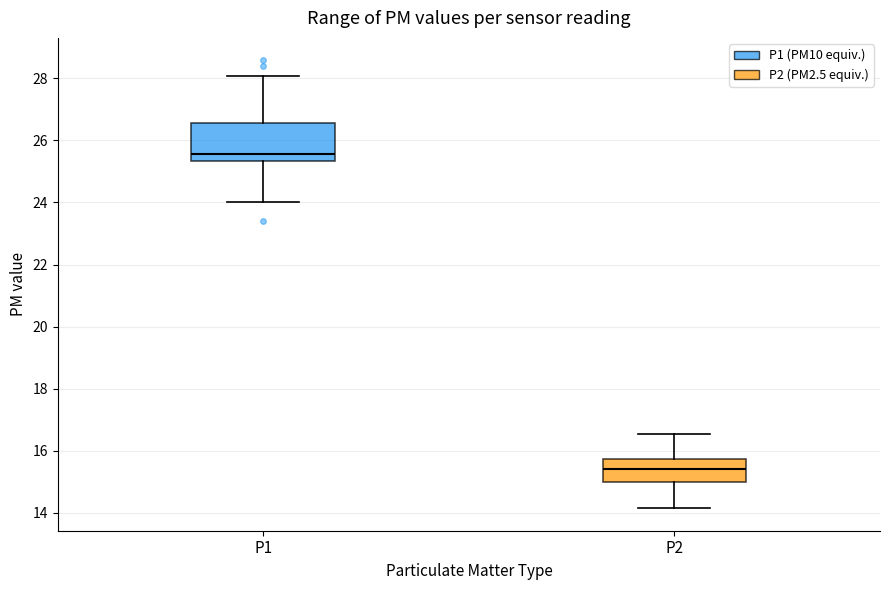

Comparing the boxes themselves (not the whiskers), which one is the tallest?

P1